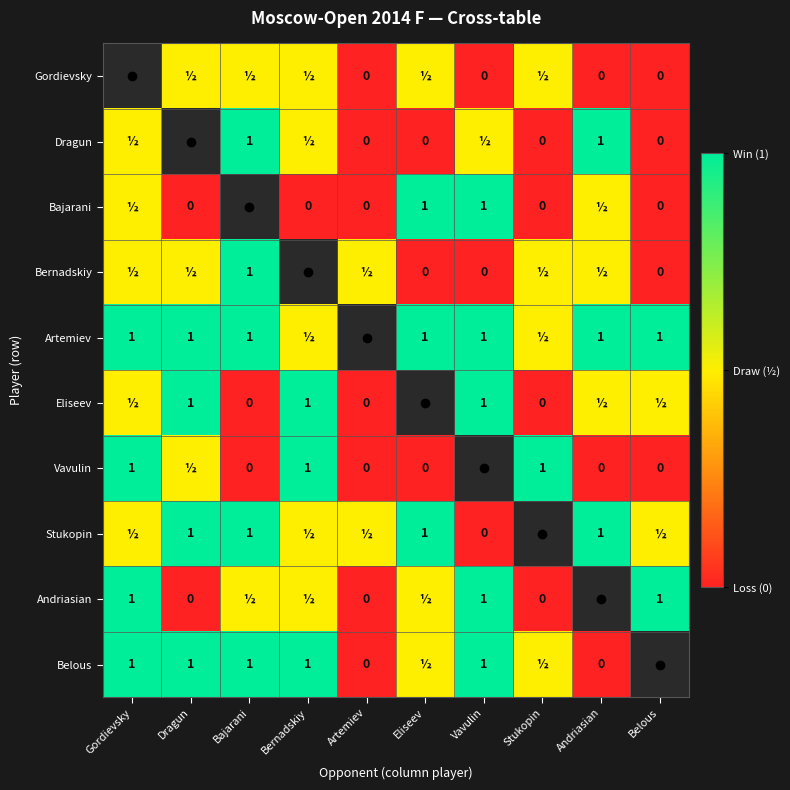

True or false: Belous has a value of 0.2 at Gordievsky.

False